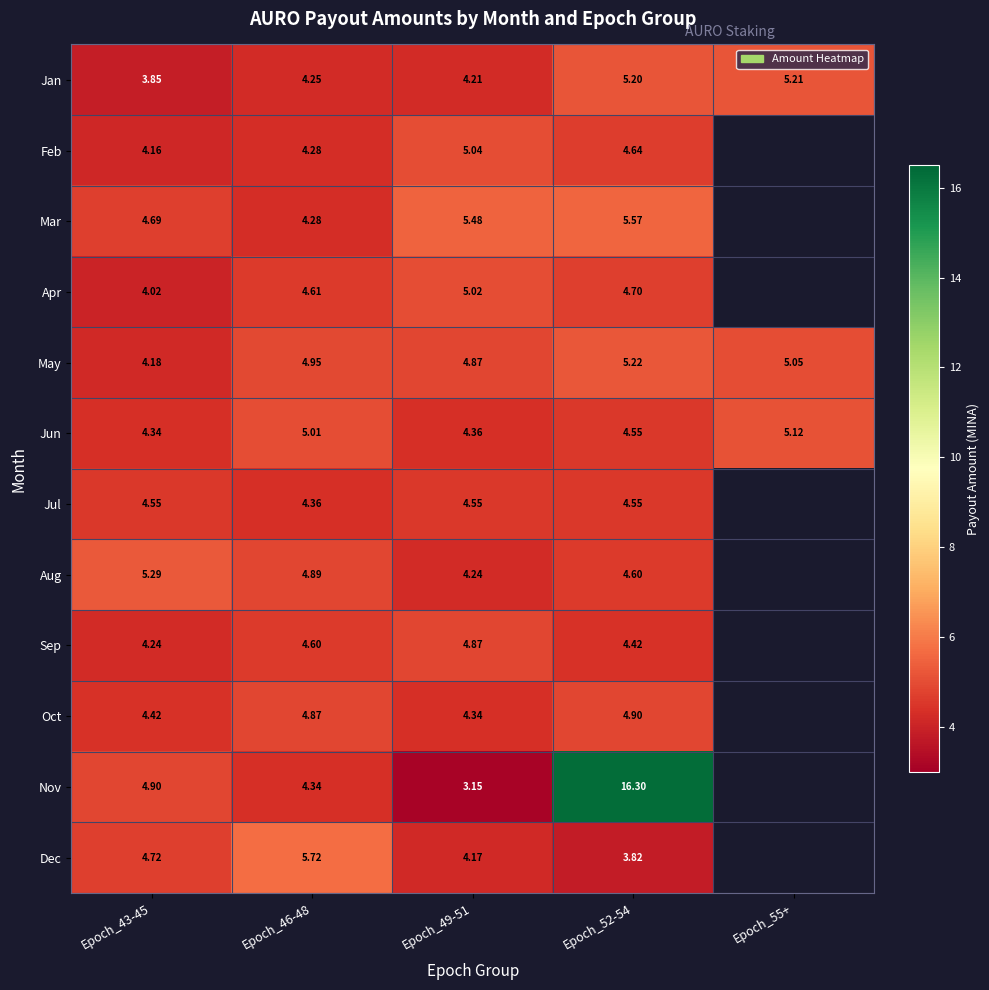

What is the spread (max minus min) of values at Epoch_55+?

0.2